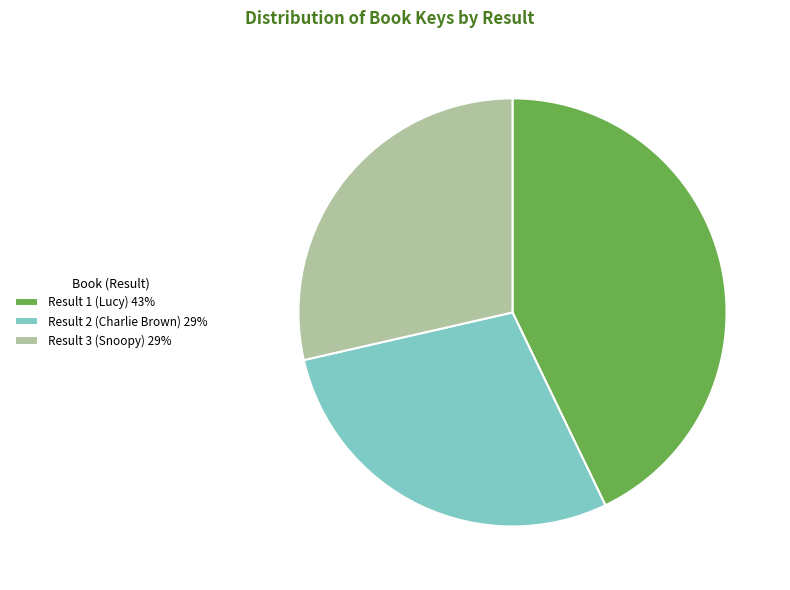

What is the largest slice in the pie chart?

Result 1 (Lucy) 43%